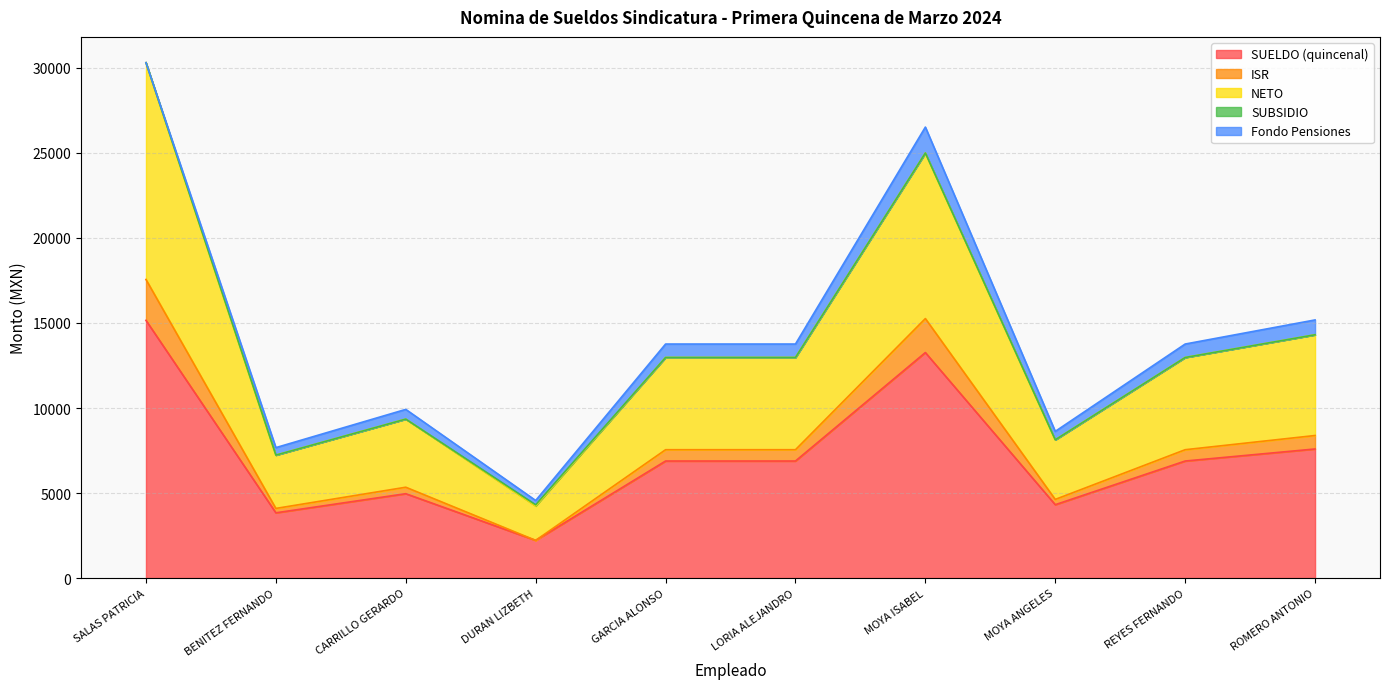

How many data points does each series have?

10